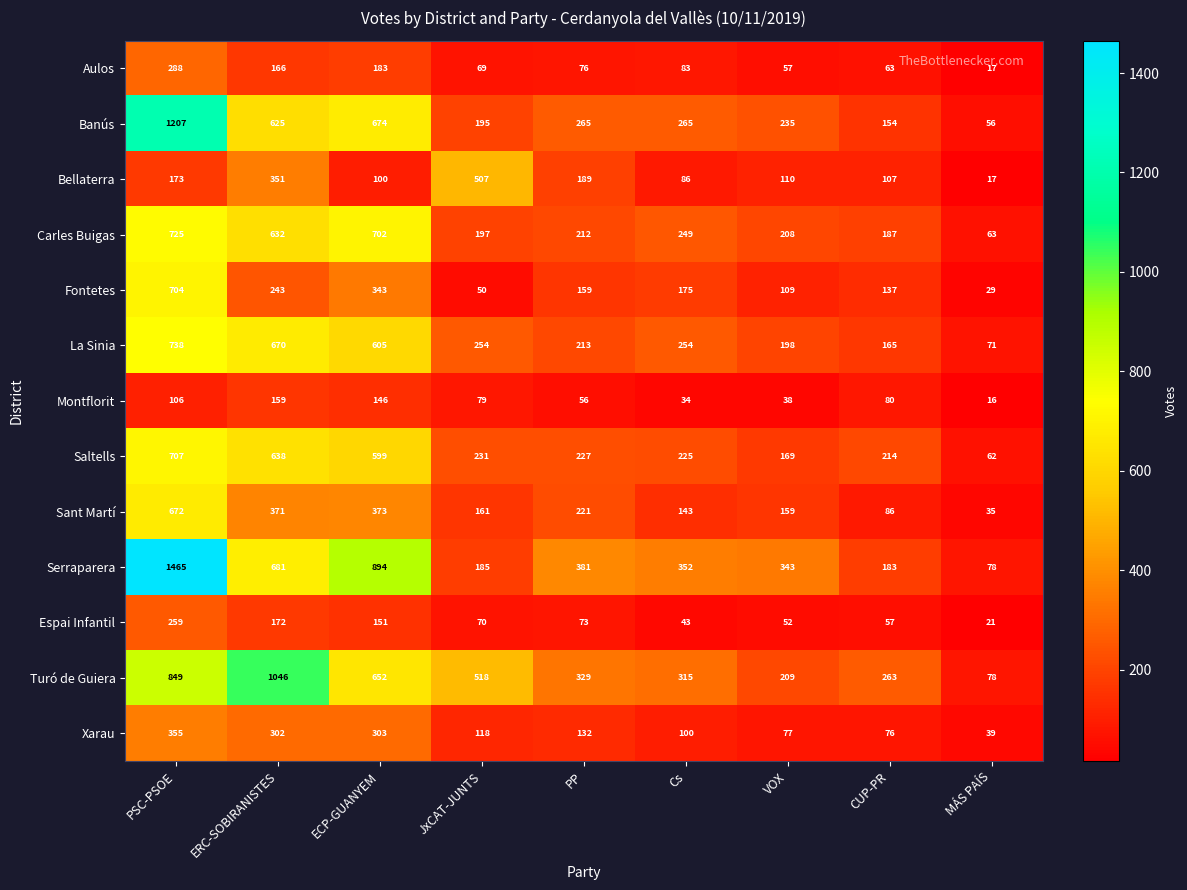

What is the minimum value shown in the chart?

16